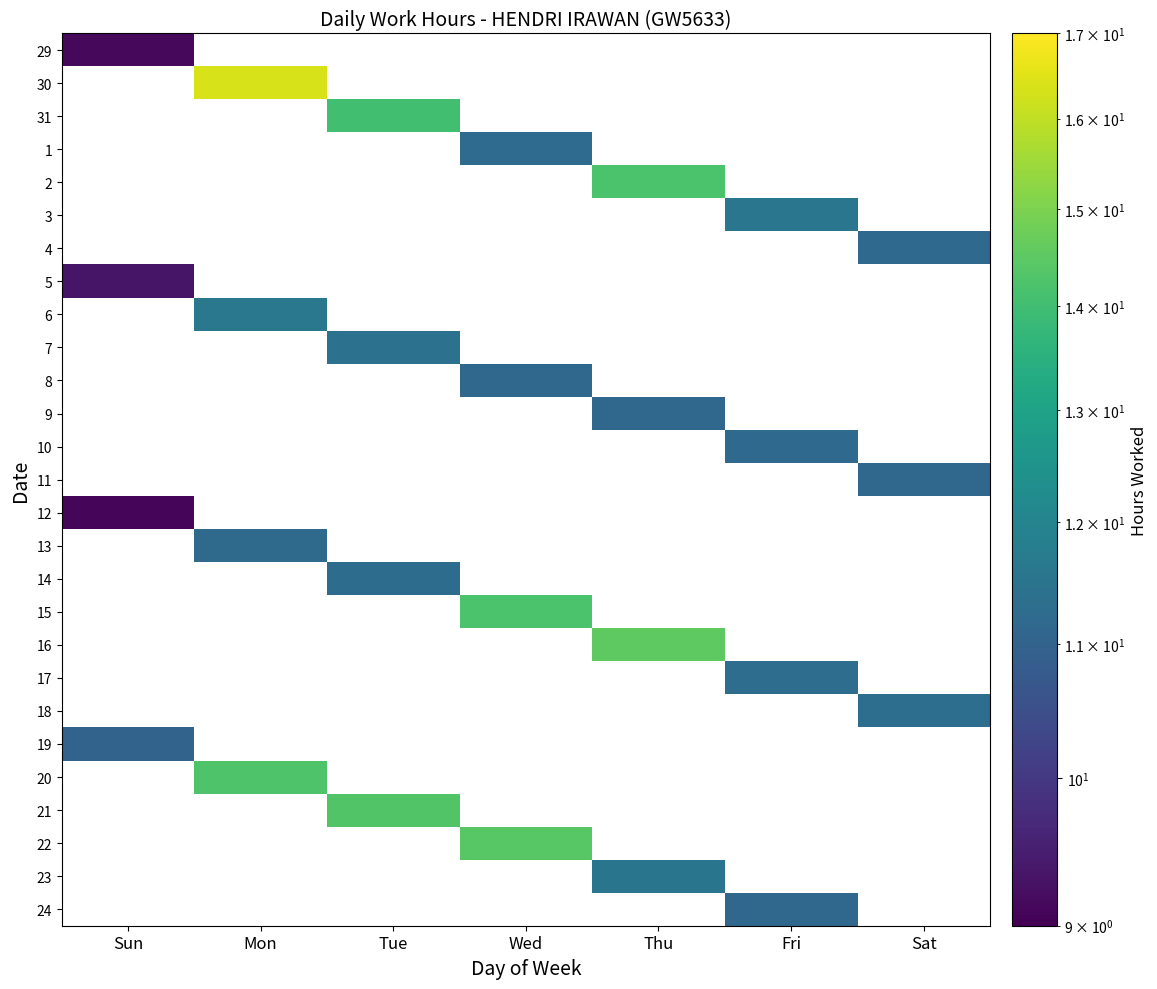

What is the greatest value displayed?

16.3